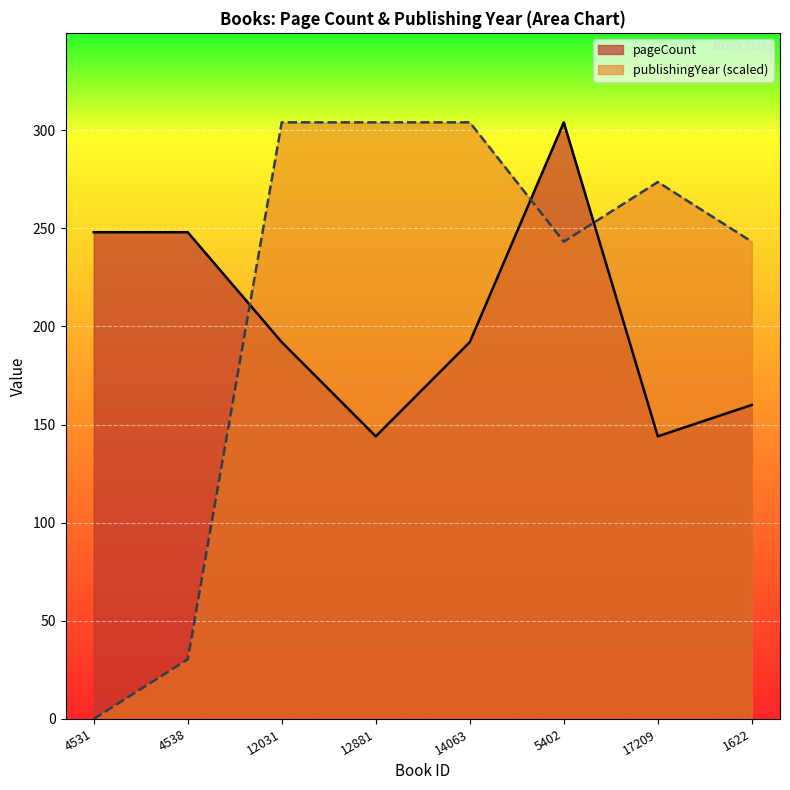

What is the difference between the maximum and minimum values in the publishingYear series?

304.0